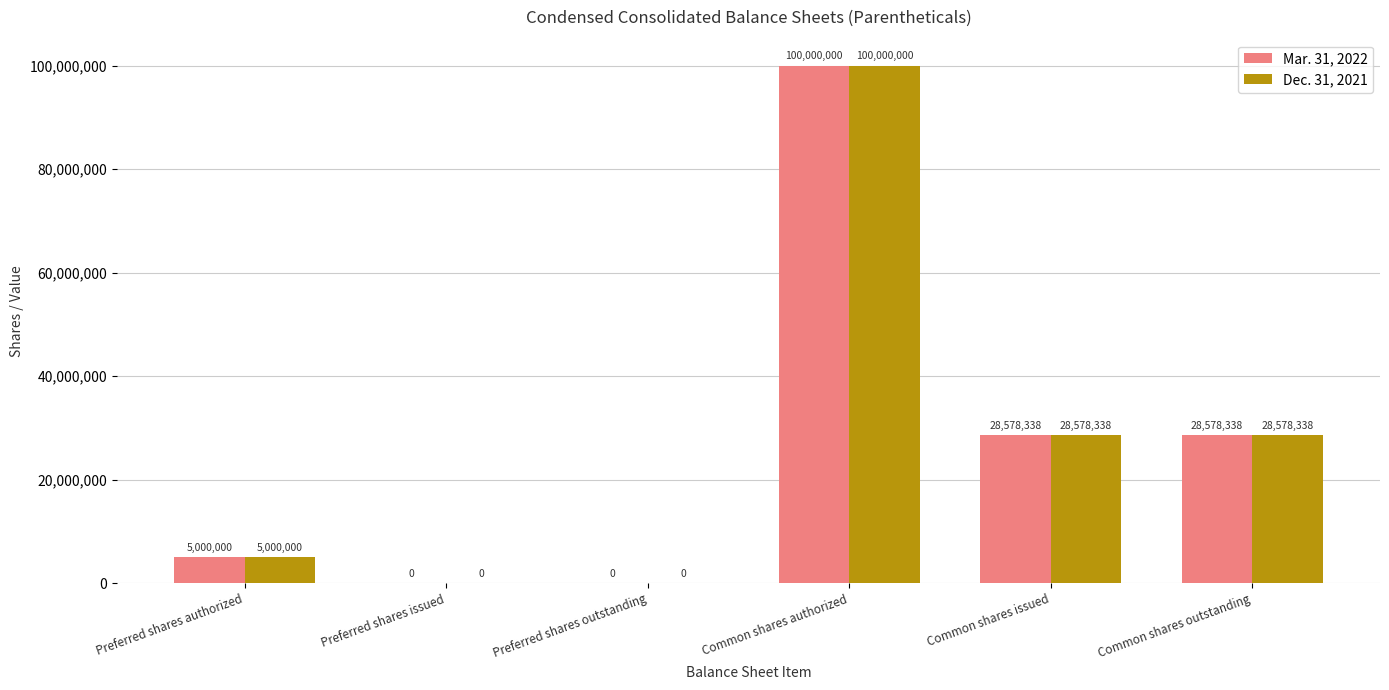

What is the sum of the Dec. 31, 2021 values at Preferred shares authorized and Preferred shares outstanding?

5000000